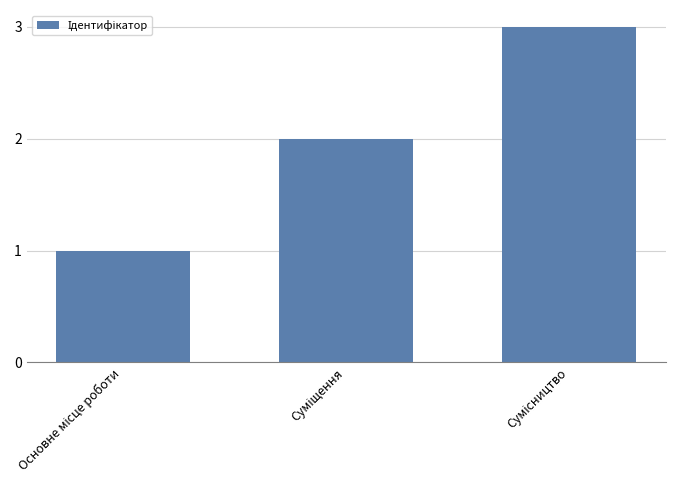

What is the greatest value displayed?

3